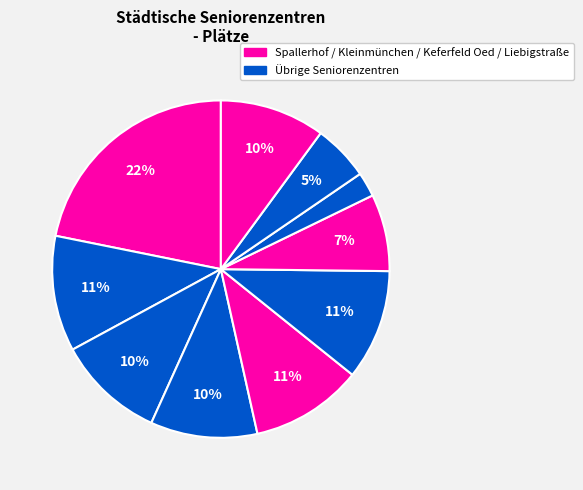

What is the largest slice in the pie chart?

Seniorenzentrum Spallerhof